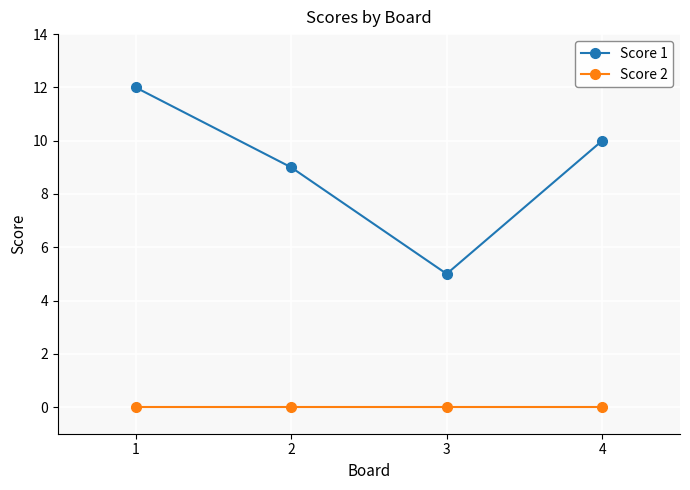

Which series changed the most between 1 and 4?

Score 1